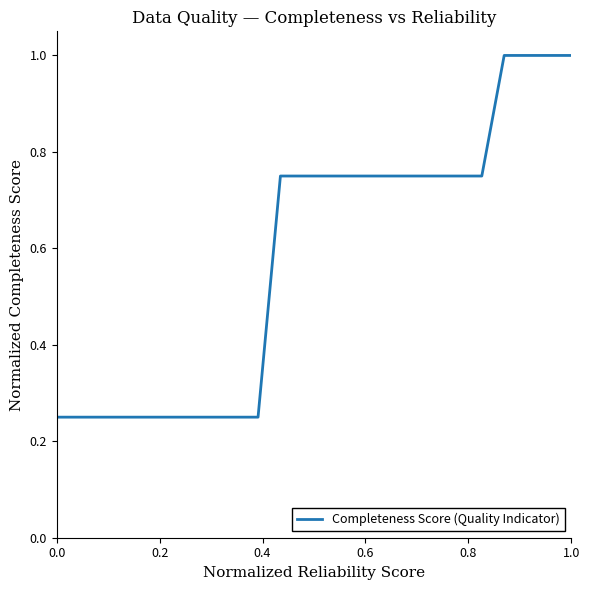

What is the maximum value shown in the chart?

1.0